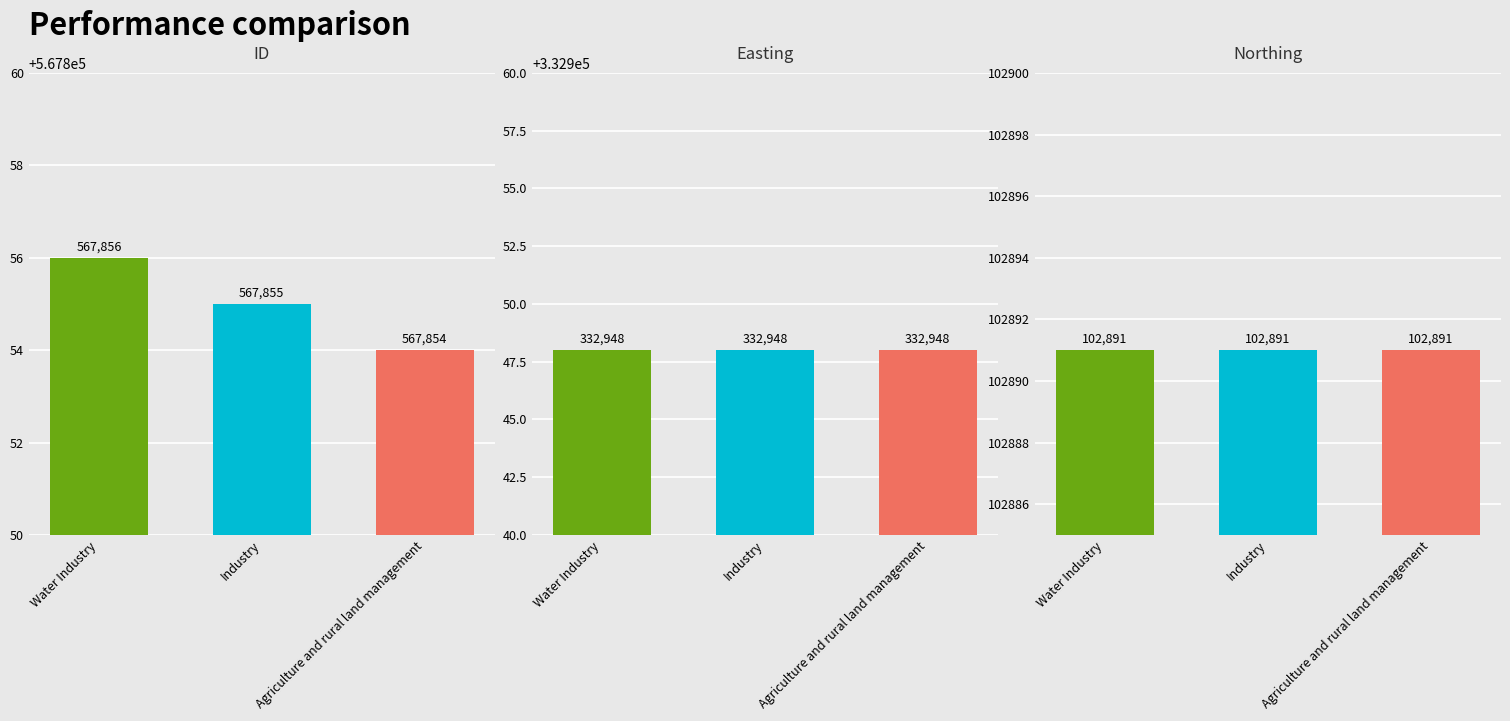

What is the sum of all ID values?

1703565